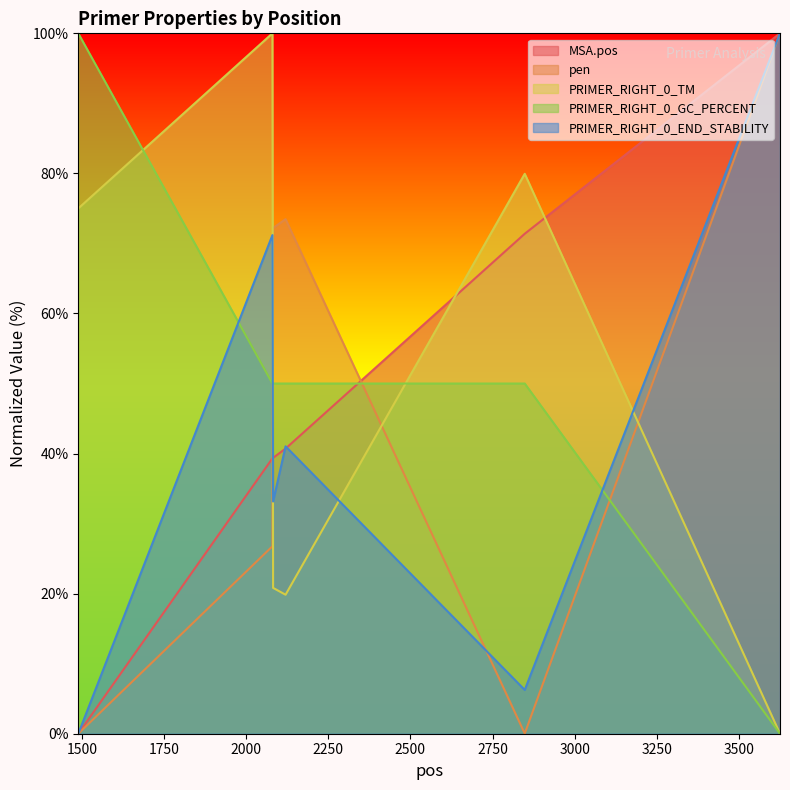

How many distinct data groups are displayed?

5